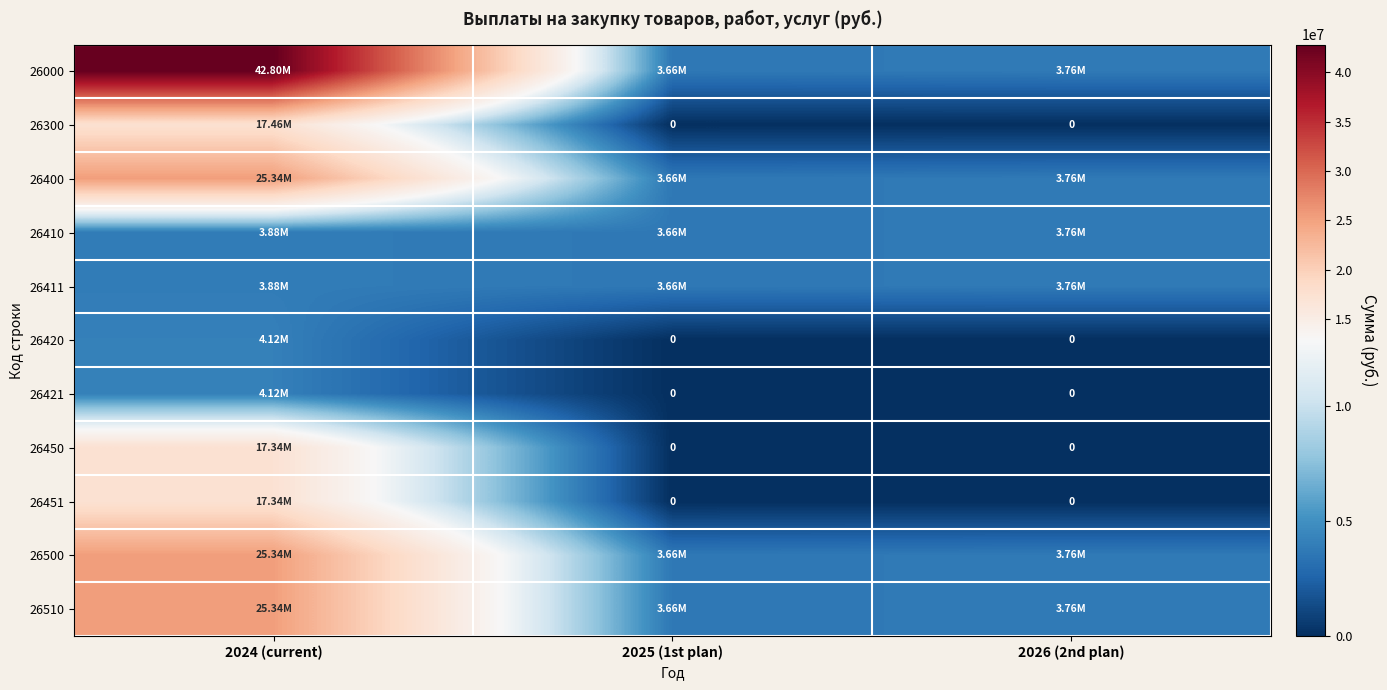

Is the value of 26500 at 2024 (current) greater than the value of 26421 at 2025 (1st plan)?

Yes